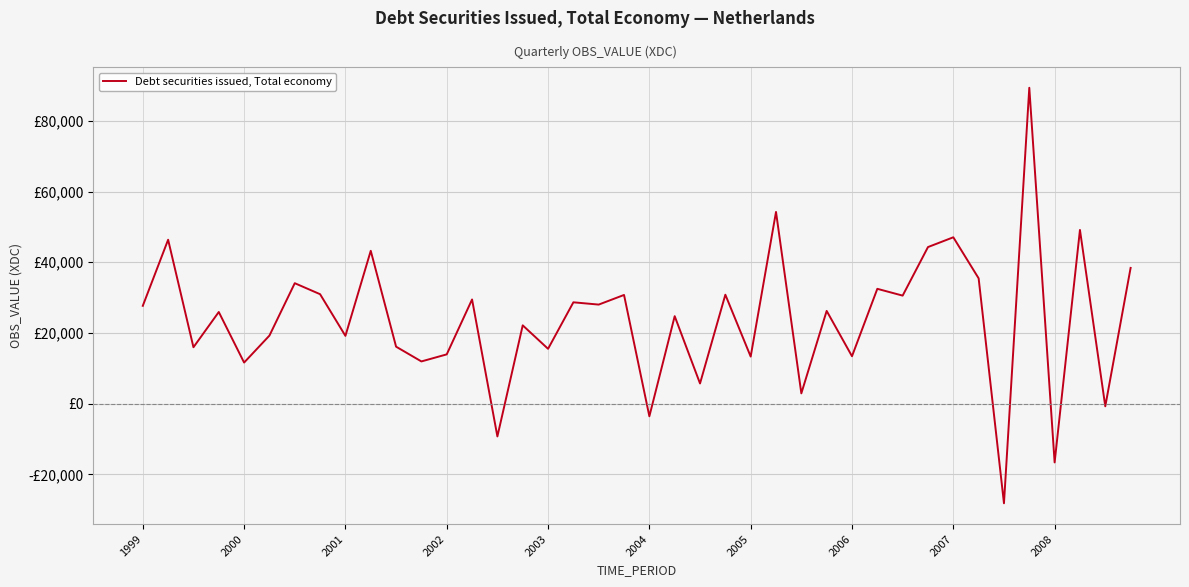

Rank the categories by value from highest to lowest.

35, 25, 37, 32, 2000, 31, 2008, 39, 33, 2005, 29, 2006, 23, 19, 30, 13, 17, 18, 1999, 27, 2002, 21, 15, 2004, 2007, 10, 2001, 16, 12, 28, 24, 11, 2003, 22, 26, 38, 20, 14, 36, 34